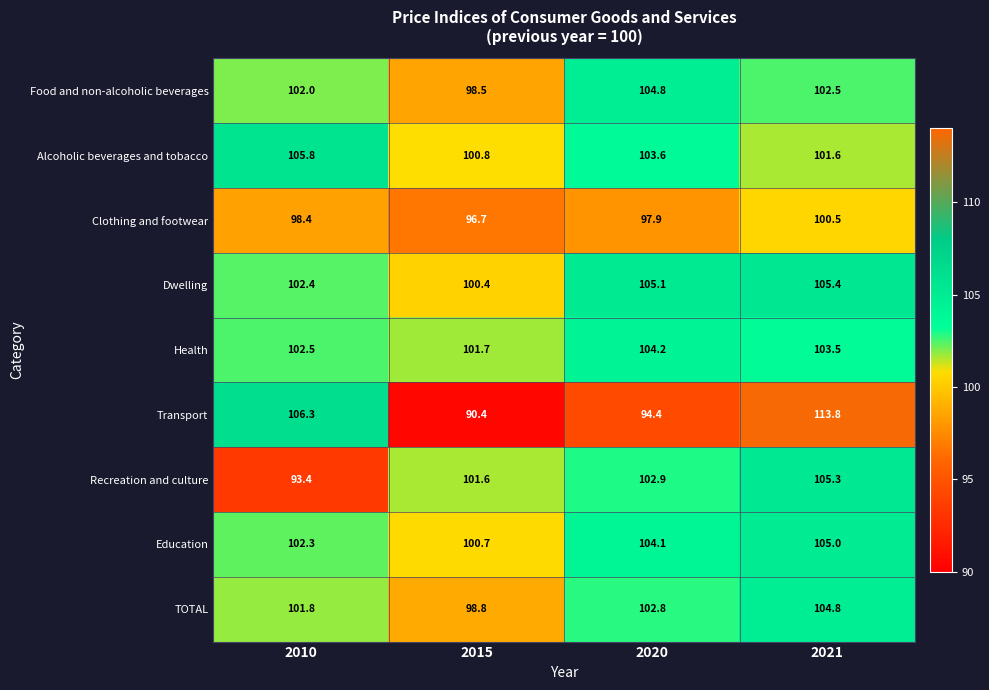

Read the Recreation and culture value at 2015.

101.6